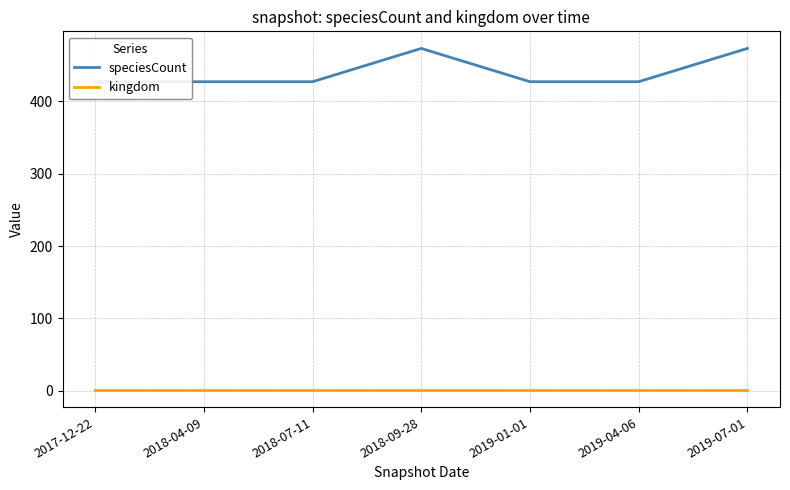

Is the value of speciesCount at 2019-01-01 greater than the value of kingdom at 2019-07-01?

Yes